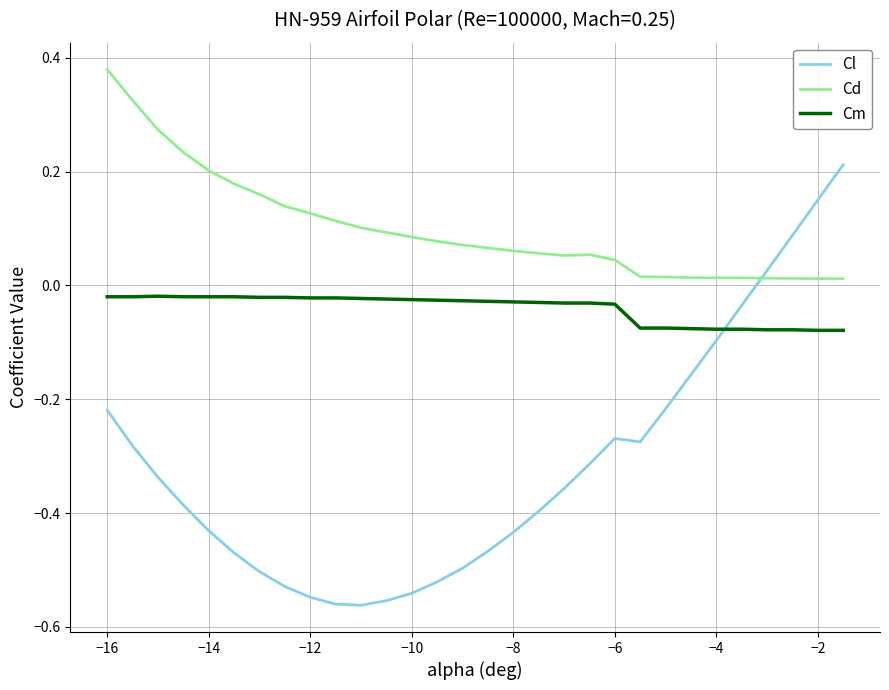

After their last crossing, which series has the higher values: Cd or Cl?

Cl